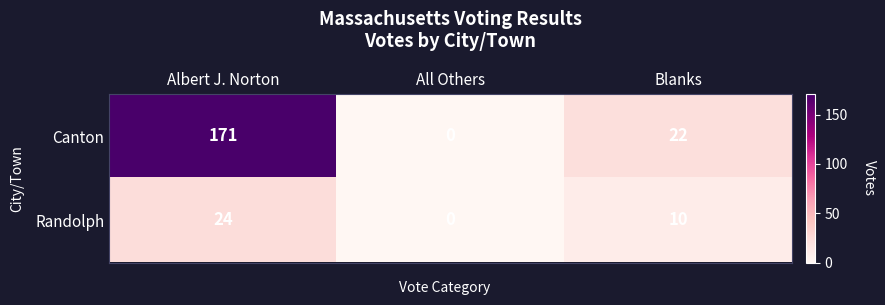

Reading left to right, list all the values displayed in this chart.

Canton: 171	0	22
Randolph: 24	0	10